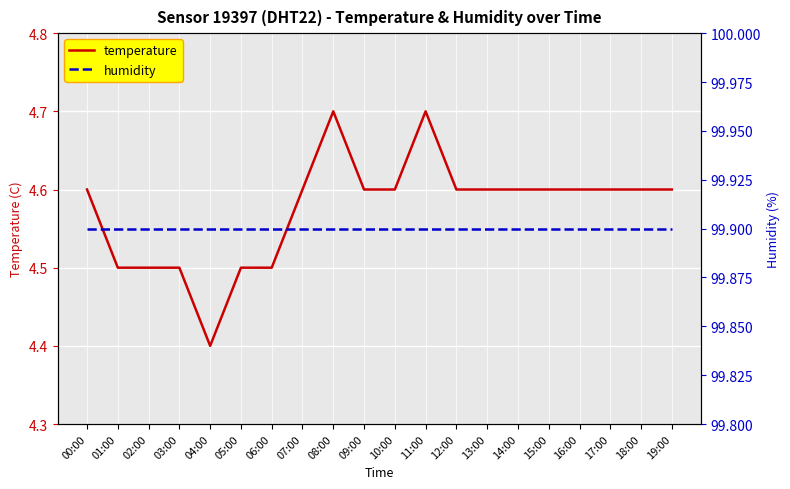

Is it true that temperature equals 1.3 at 16:00?

False